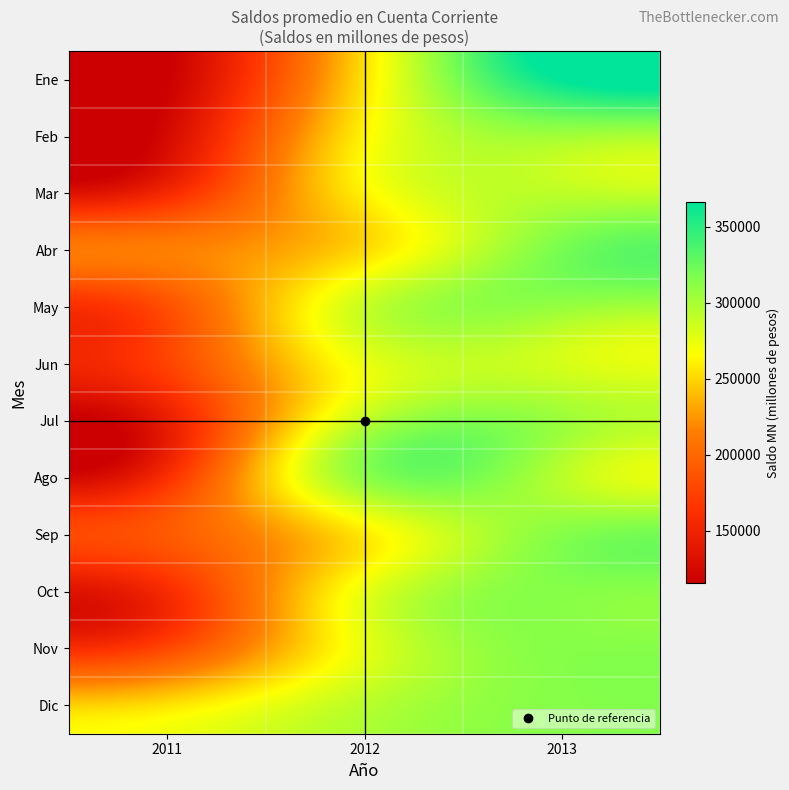

Reading left to right, transcribe all the data shown in this chart.

Ene: 2011=115305.5	2012=254914.7	2013=366702.2
Feb: 2011=125195.6	2012=262267.3	2013=302415.0
Mar: 2011=156139.1	2012=261363.1	2013=292402.7
Abr: 2011=214932.0	2012=252199.1	2013=319297.0
May: 2011=184272.1	2012=287813.8	2013=307070.2
Jun: 2011=175804.6	2012=273308.7	2013=282562.1
Jul: 2011=145062.7	2012=291496.9	2013=304983.0
Ago: 2011=161970.5	2012=310259.2	2013=293758.7
Sep: 2011=190930.8	2012=257965.9	2013=313674.5
Oct: 2011=158820.5	2012=274395.7	2013=313674.5
Nov: 2011=179834.7	2012=275342.3	2013=313674.5
Dic: 2011=255315.1	2012=293777.4	2013=313674.5